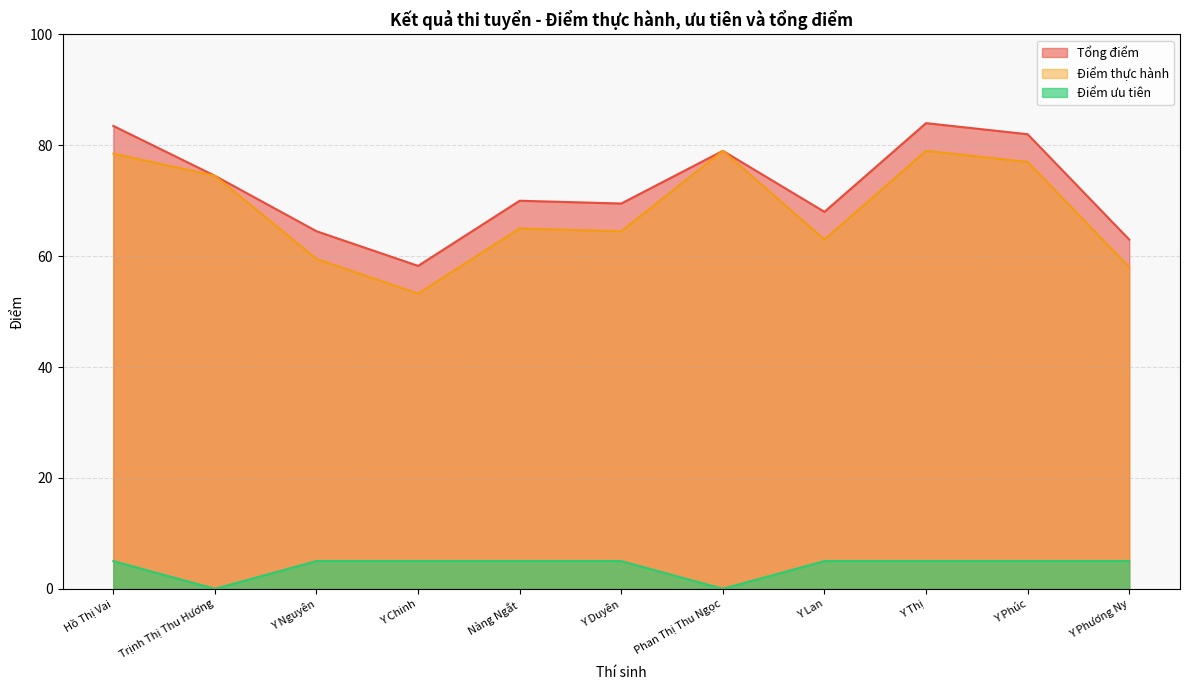

Which series has the largest total across all categories?

Tổng điểm